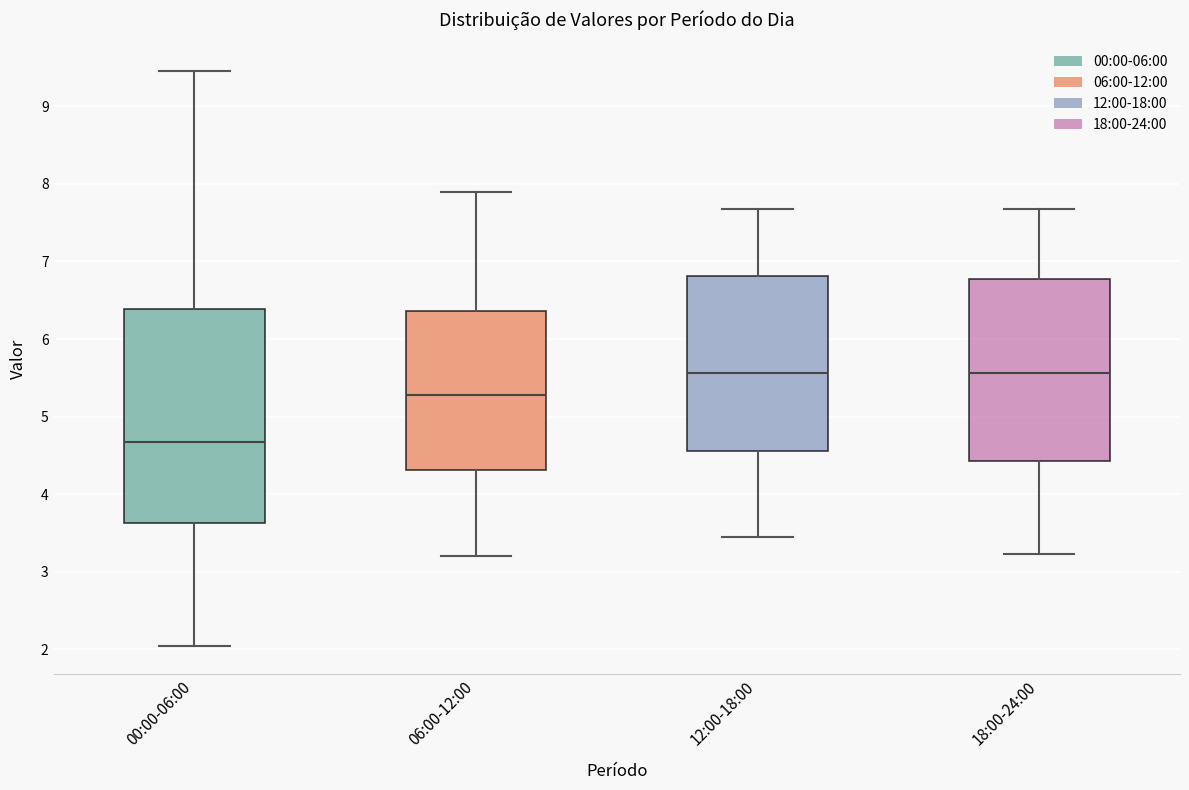

Where is the lower edge of the box for 12:00-18:00 on the y-axis? The values are not printed on the chart, so give them approximately, as read against the axis.

4.6